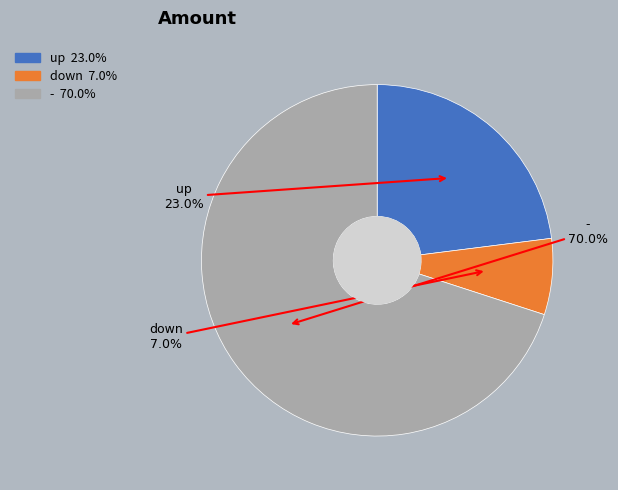

How much of the chart is everything except down?

93.0%